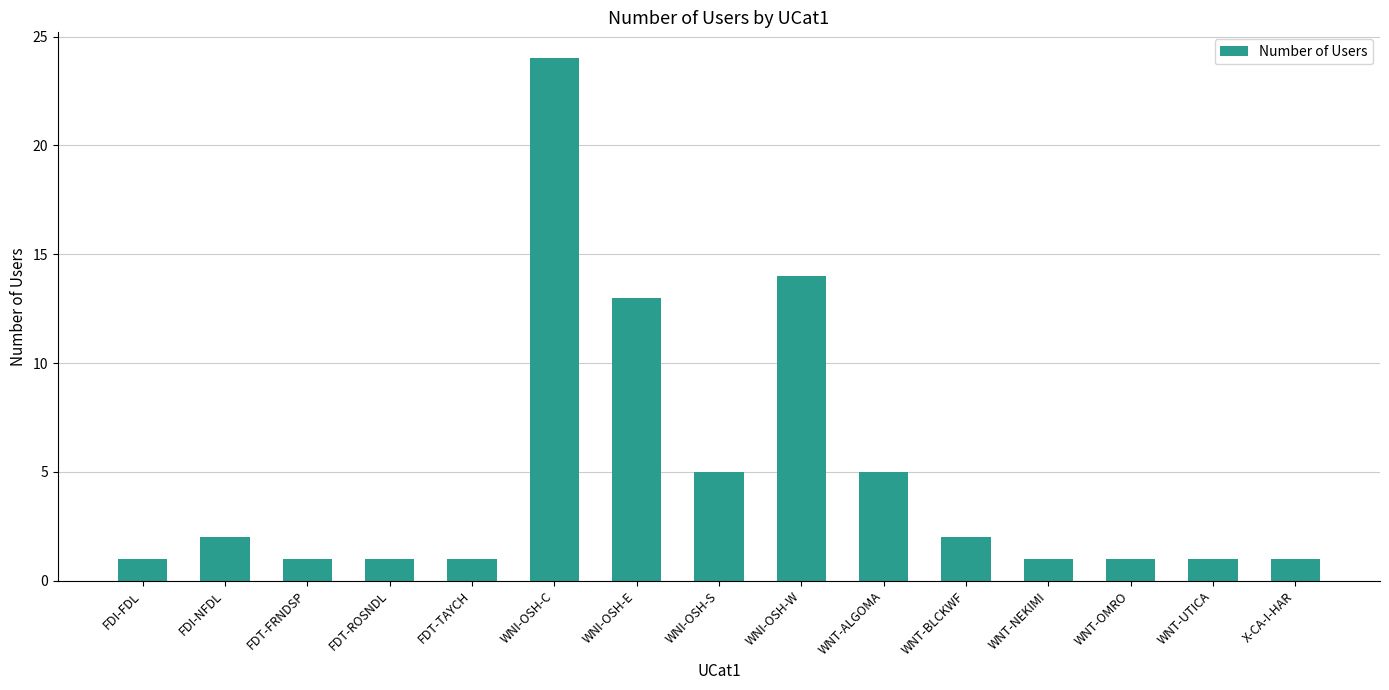

How many series are shown in this chart?

1